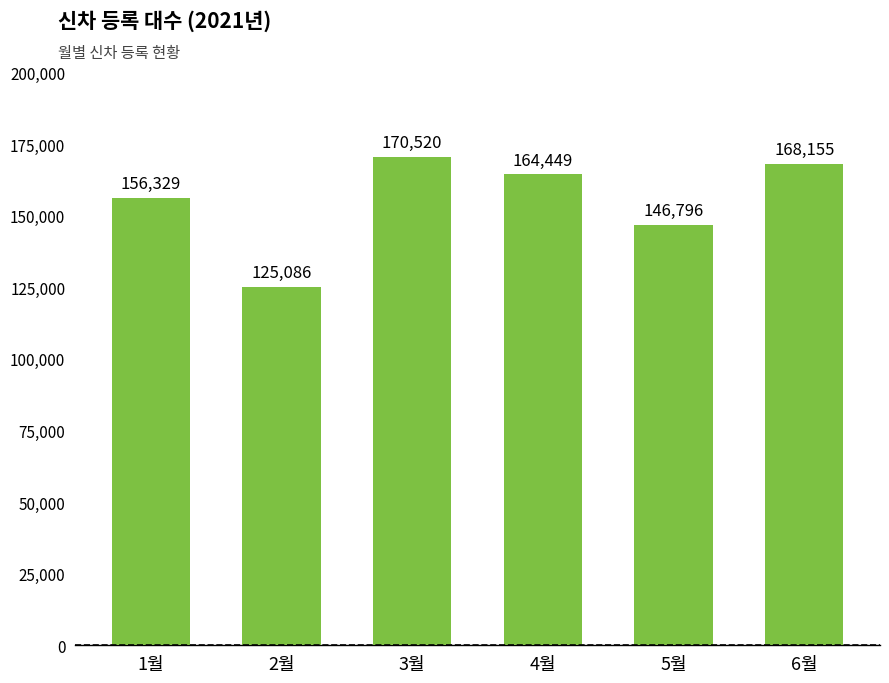

What is the value of the 5th bar from the left?

146796